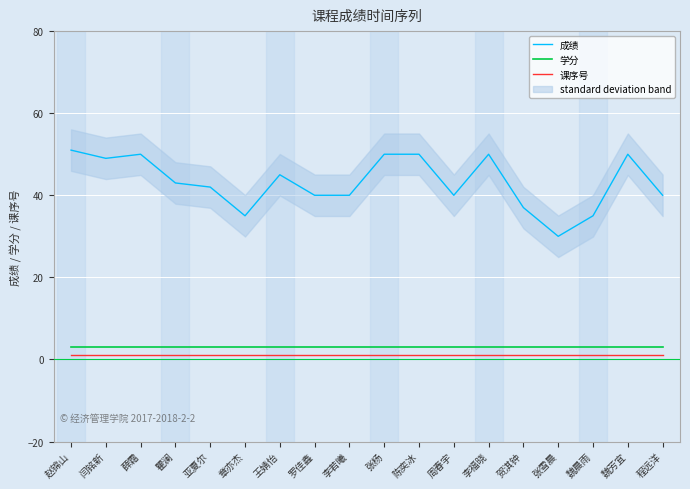

True or false: 学分 has a value of 3 at 张杨.

True